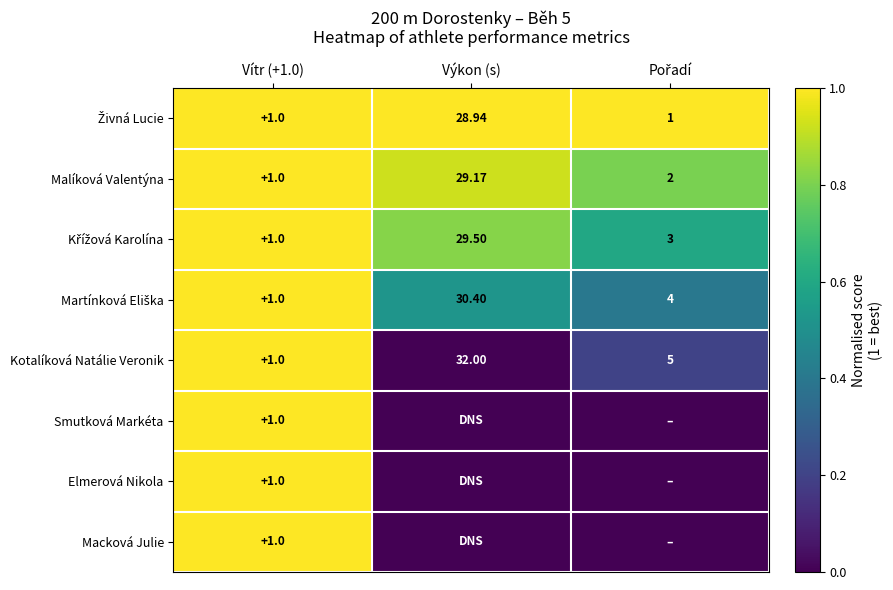

At which label does Malíková Valentýna first exceed 2?

Výkon (s)